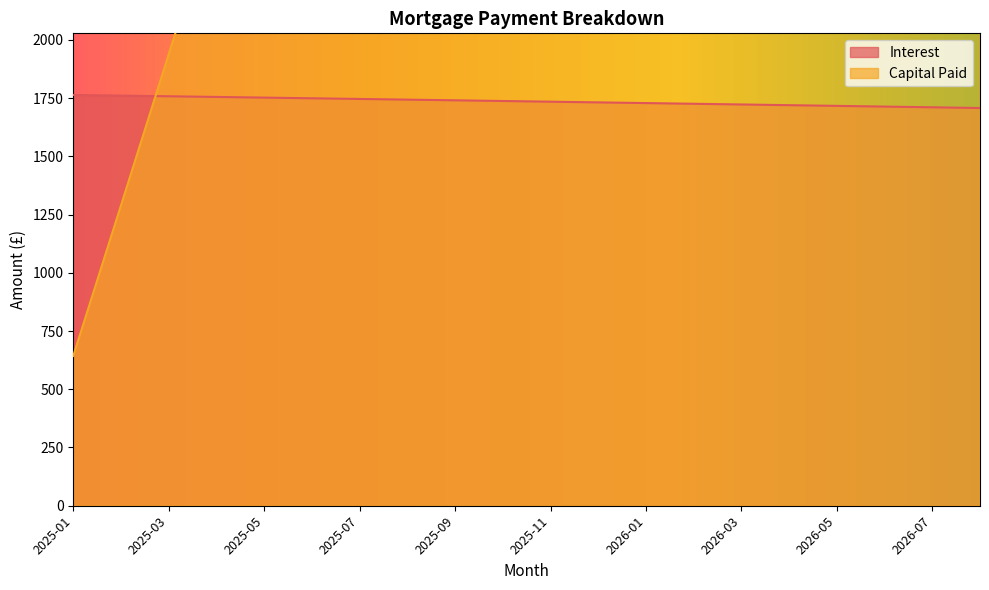

List the series in order of their peak value, highest first.

Capital Paid, Interest